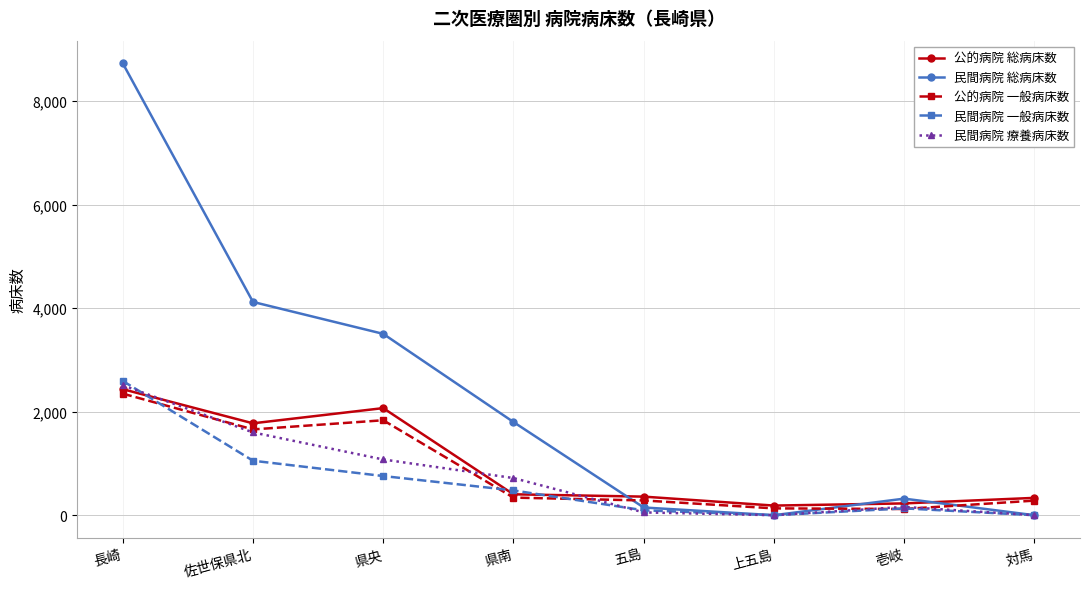

Is it true that 民間病院 一般病床数 equals 0 at 対馬?

True